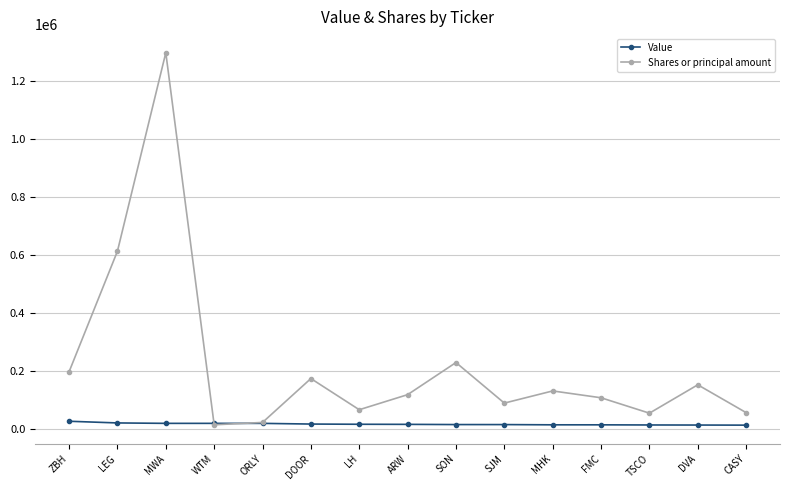

Rank the series by their maximum value, from lowest to highest.

Value, Shares or principal amount